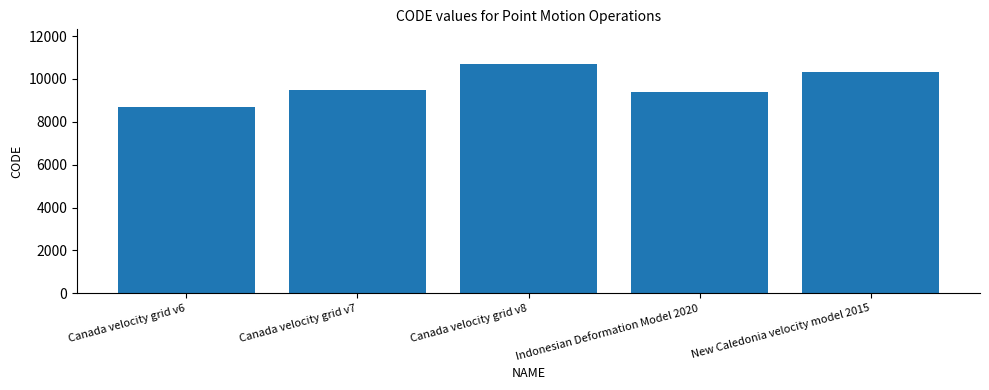

What is the sum of all values?

48564